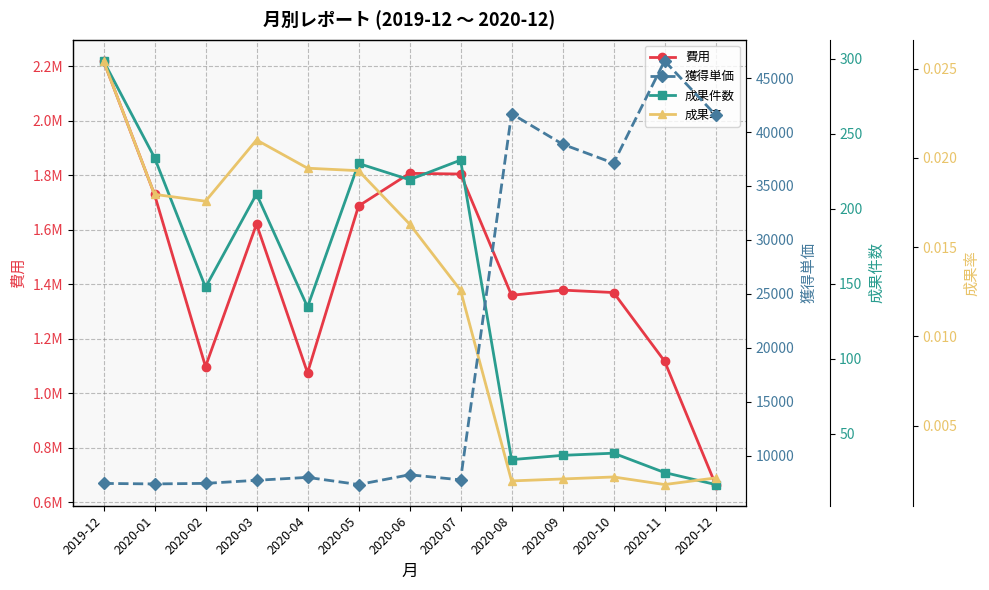

Which series has the largest range (max minus min)?

費用